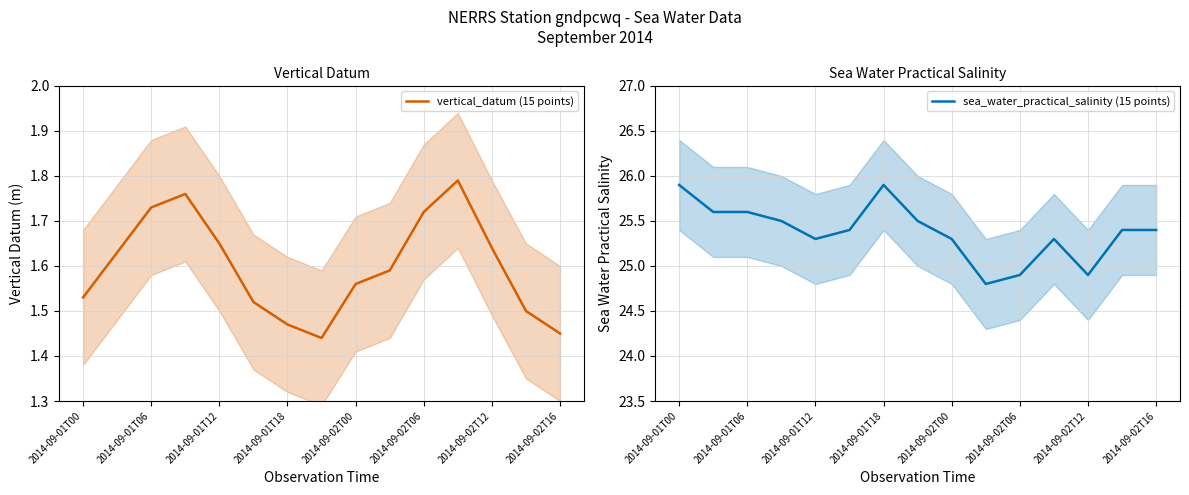

Reading right to left, list all the values displayed in this chart.

vertical_datum (15 points): 1.4	1.5	1.6	1.8	1.7	1.6	1.6	1.4	1.5	1.5	1.6	1.8	1.7	1.6	1.5
sea_water_practical_salinity (15 points): 25.4	25.4	24.9	25.3	24.9	24.8	25.3	25.5	25.9	25.4	25.3	25.5	25.6	25.6	25.9